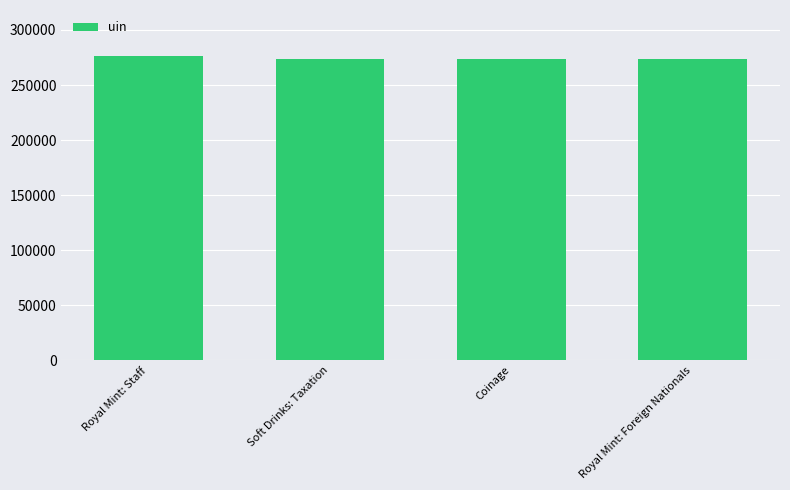

How many values are below 273453?

2